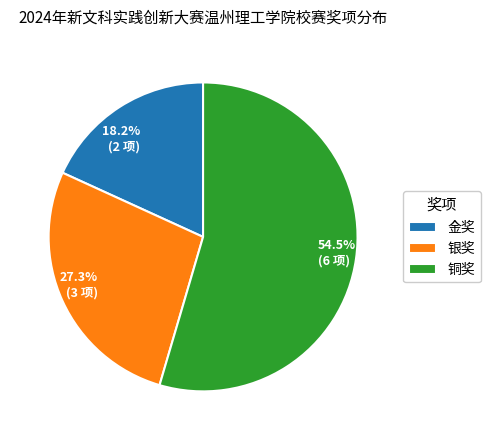

Rank the categories by value from highest to lowest.

铜奖, 银奖, 金奖